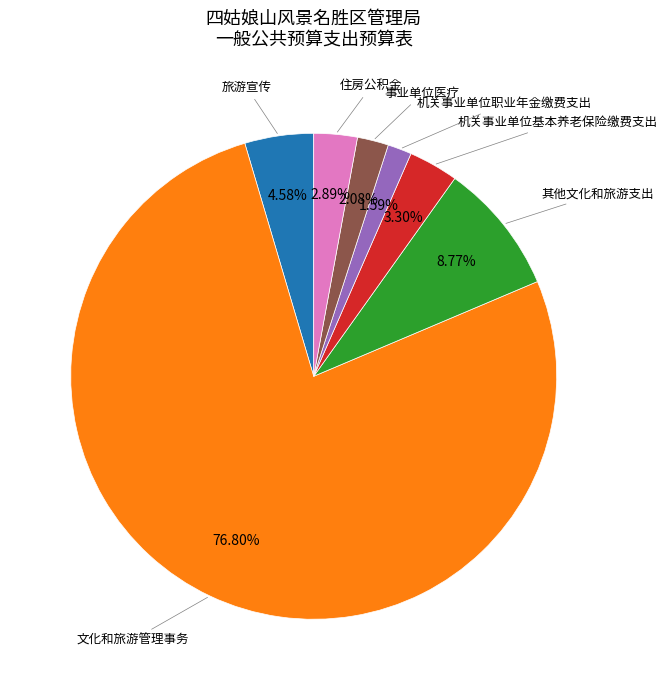

To the nearest percent, what is the difference between the largest and smallest slice percentages?

75%